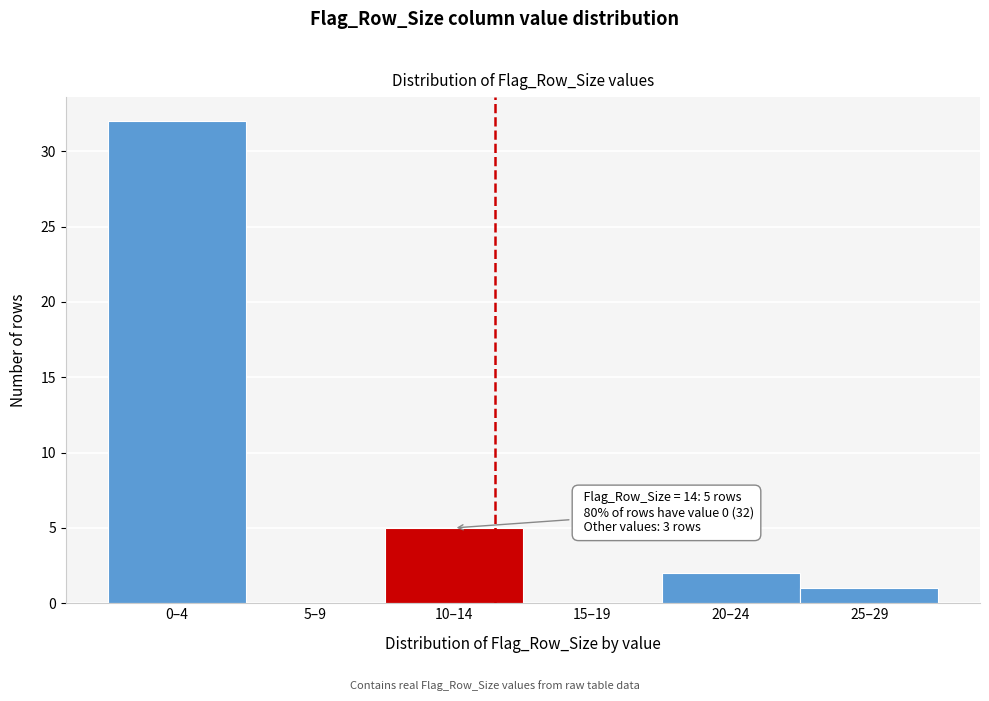

Reading left to right, transcribe all the data shown in this chart.

0–4=32	5–9=0	10–14=5	15–19=0	20–24=2	25–29=1